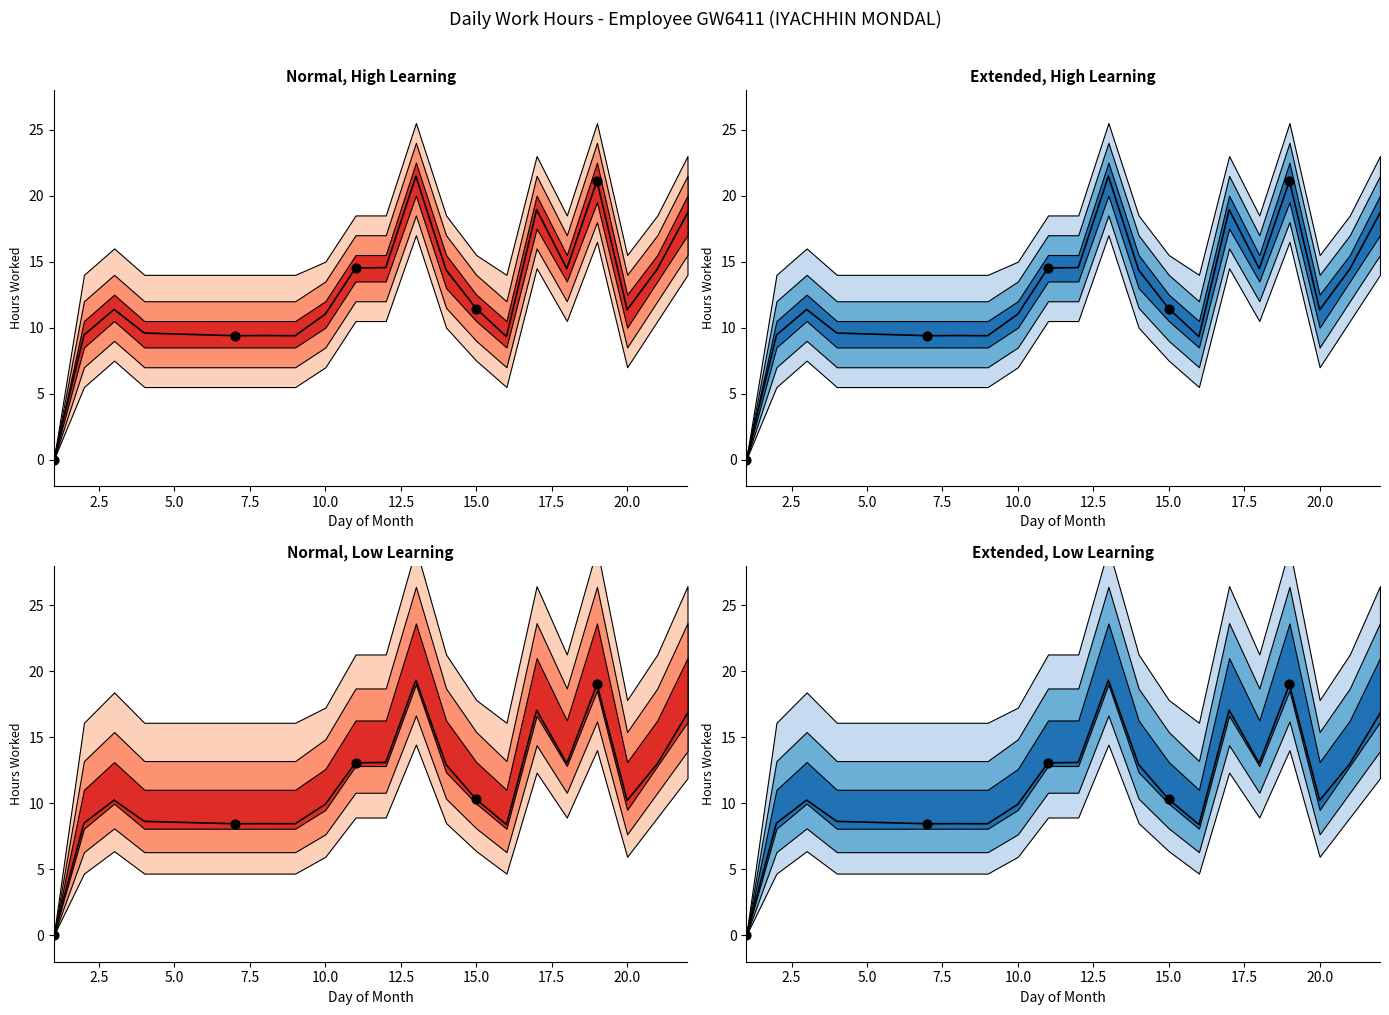

What is the change in value from 10.0 to 15.0?

+0.4